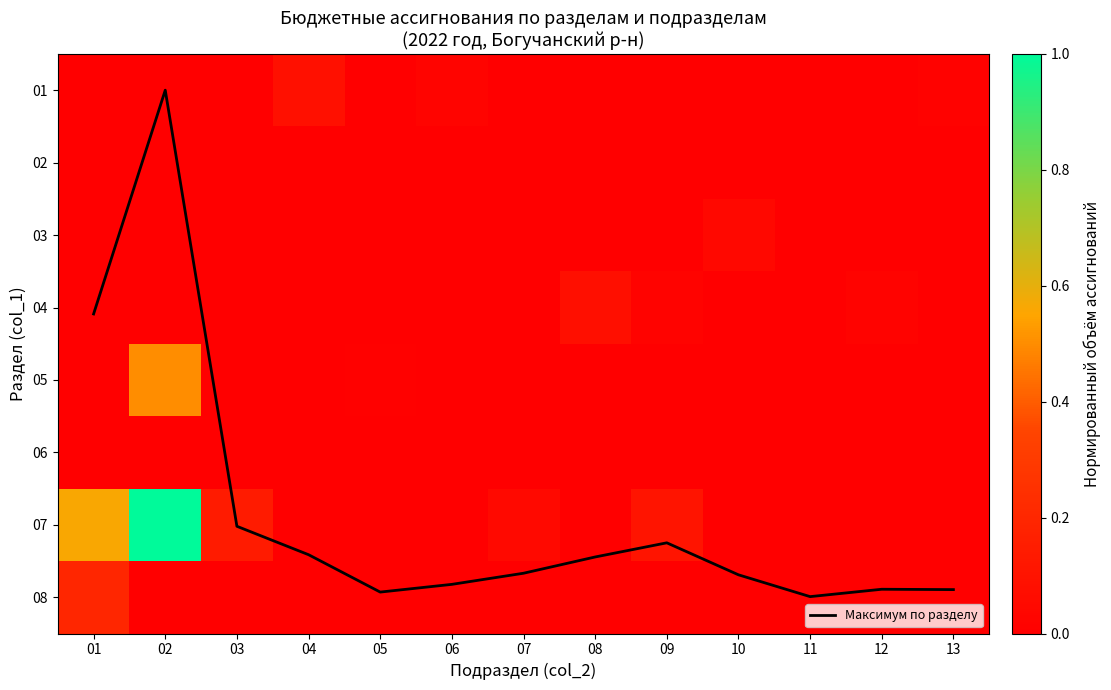

Which series has the largest range (max minus min)?

Максимум по разделу